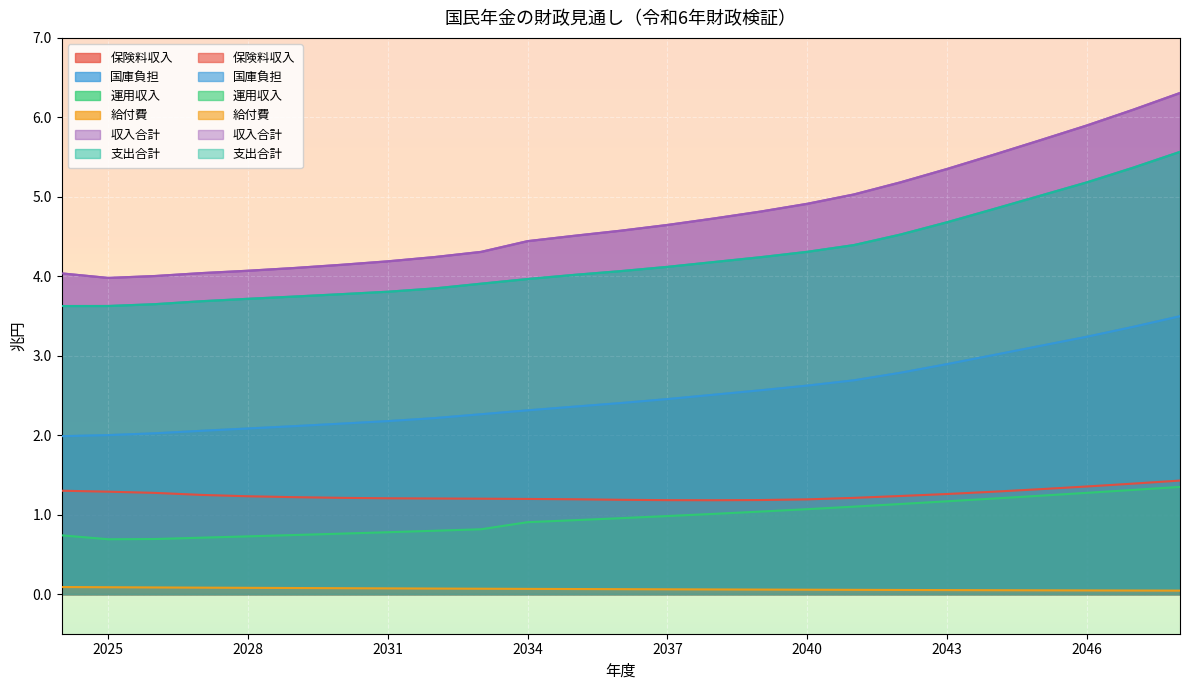

The 支出合計 series shows 1.4 at 2036. True or false?

False